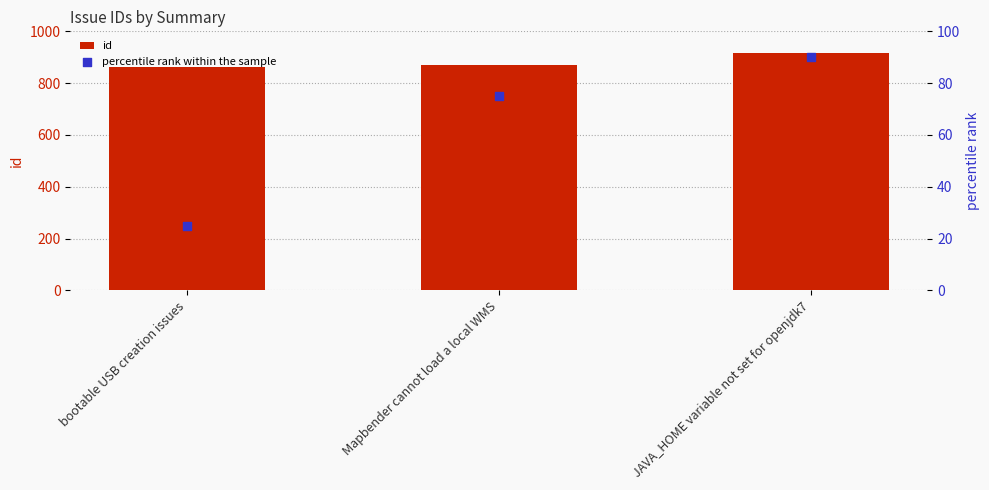

What are all the series names shown in the legend?

id, percentile rank within the sample